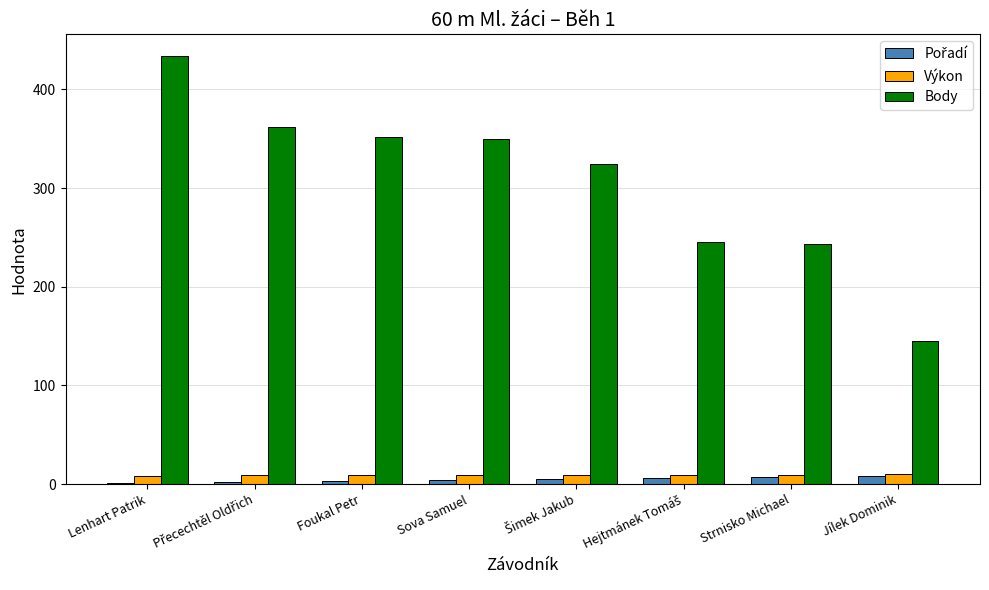

Is it true that Body equals 352.0 at Foukal Petr?

True